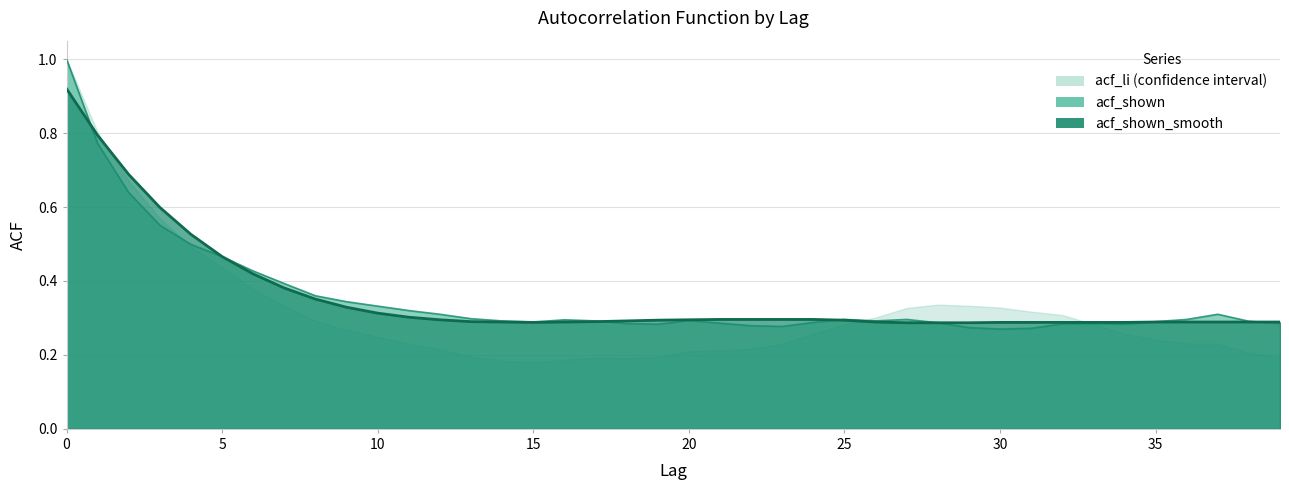

How many data points does each series have?

40